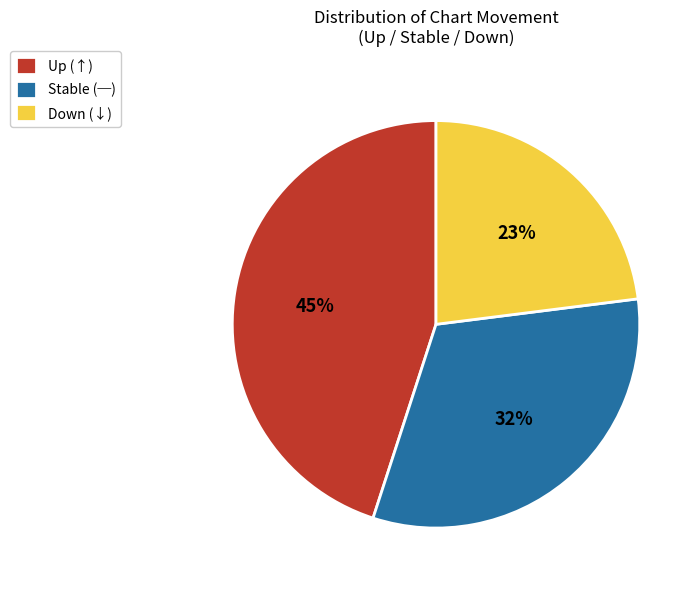

Does Up (↑) account for over 50% of the chart?

No